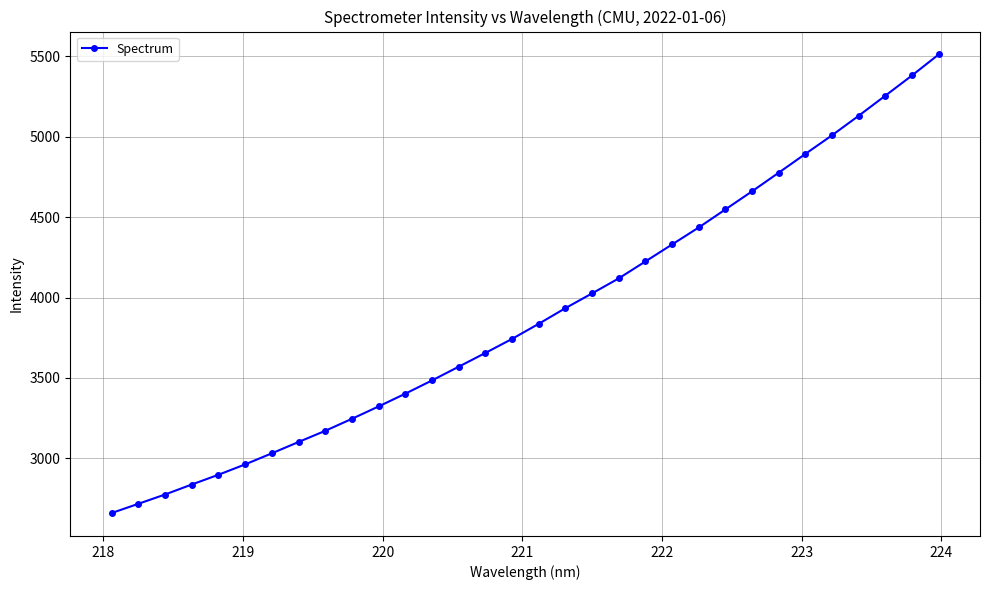

What is the greatest value displayed?

5510.4